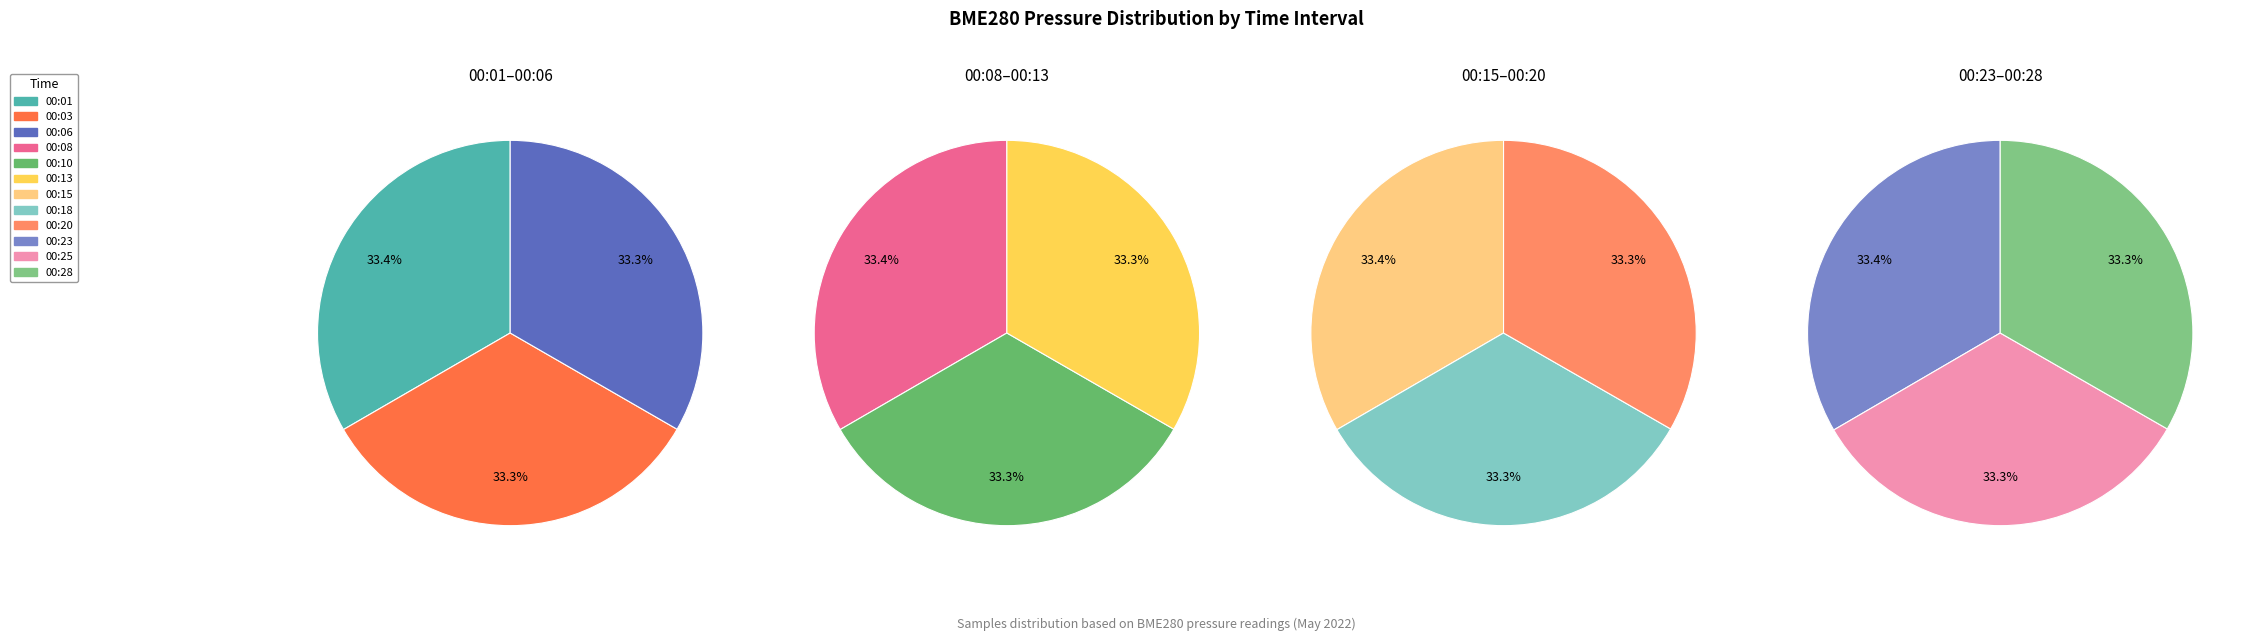

Do 1277 and 1277 together represent more than half of the pie?

No